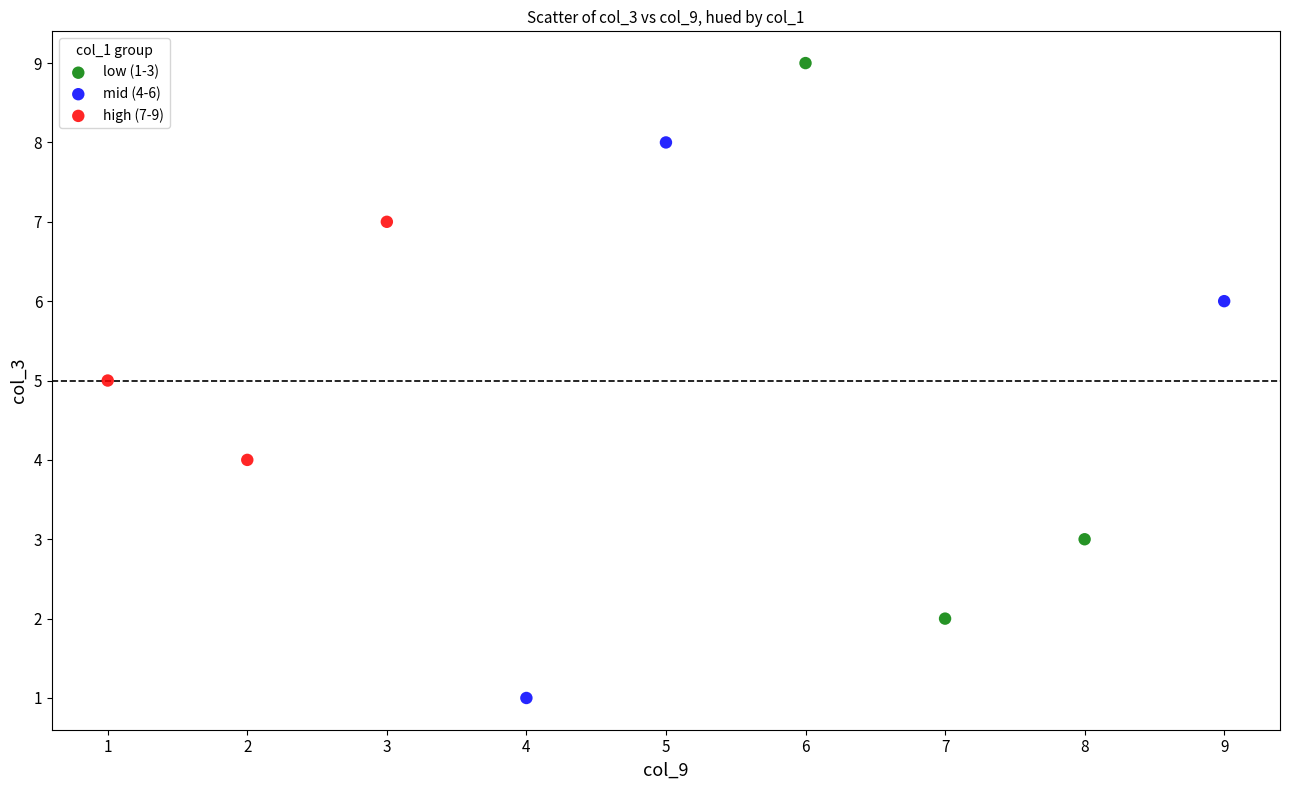

What are all the series names shown in the legend?

low (1-3), mid (4-6), high (7-9)